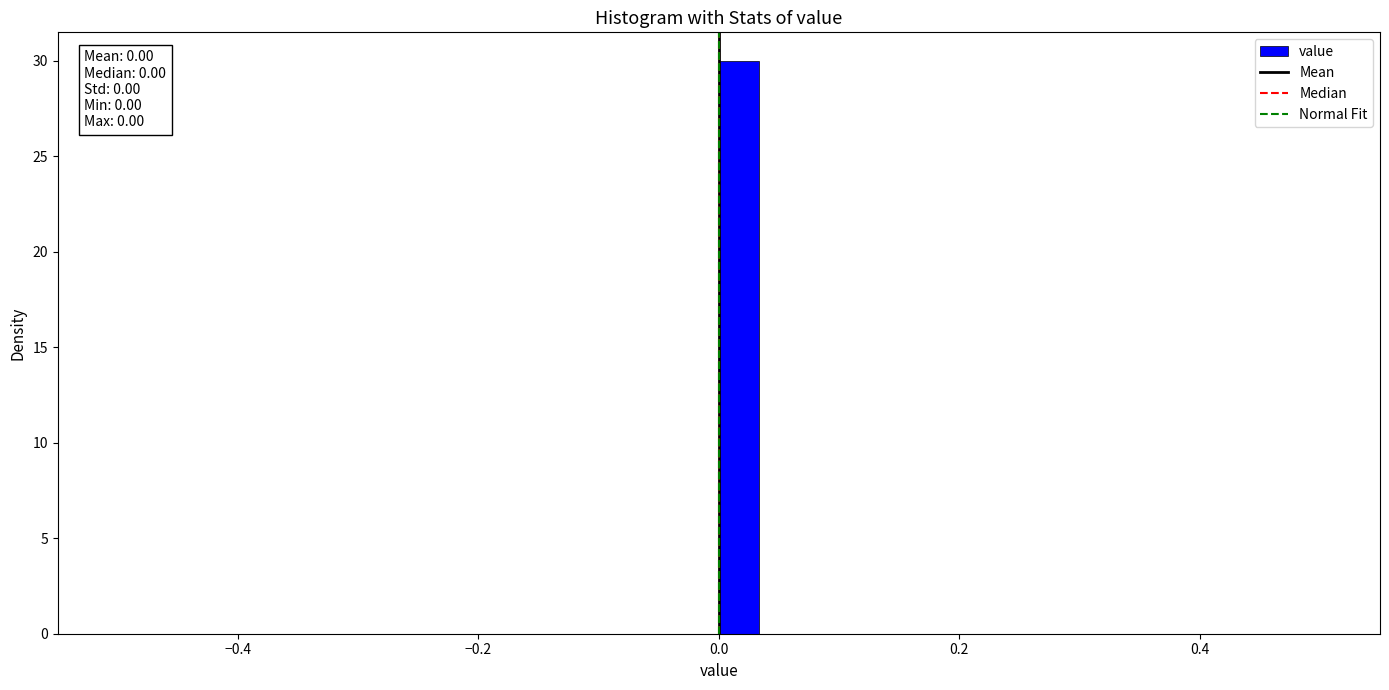

Read against the x-axis, roughly where is the centre of the tallest bar?

0.02